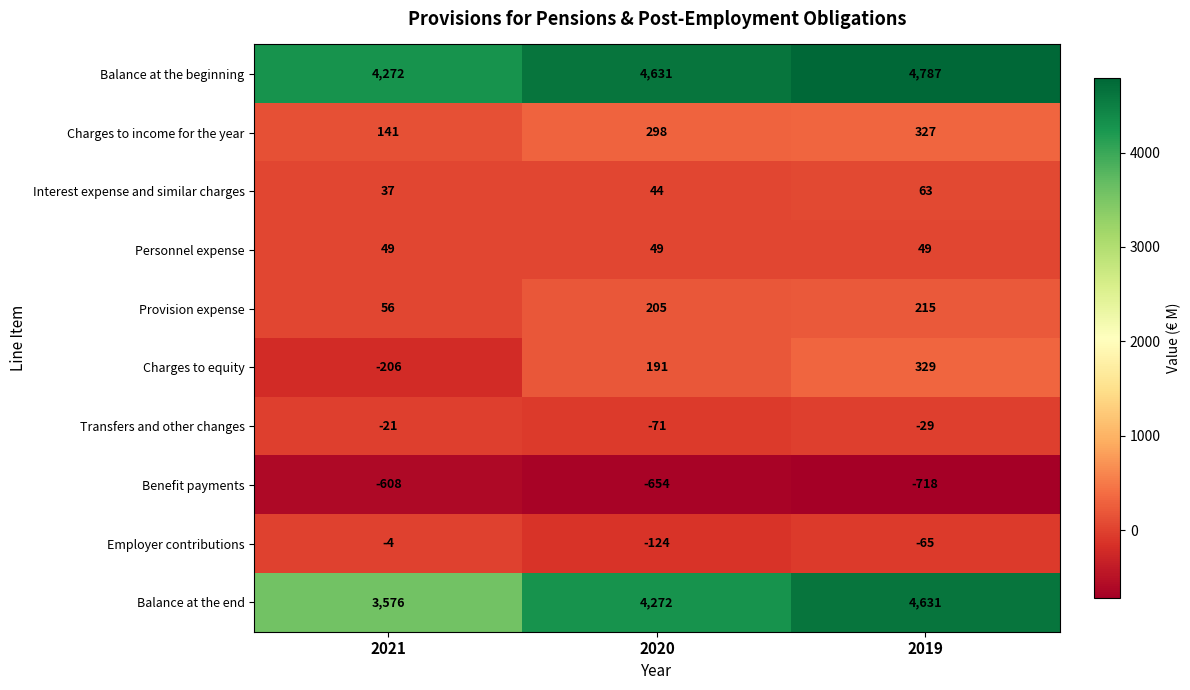

Reading left to right, what are all the values shown in this chart?

Balance at the beginning: 4272	4631	4787
Charges to income for the year: 141	298	327
Interest expense and similar charges: 37	44	63
Personnel expense: 49	49	49
Provision expense: 56	205	215
Charges to equity: -206	191	329
Transfers and other changes: -21	-71	-29
Benefit payments: -608	-654	-718
Employer contributions: -4	-124	-65
Balance at the end: 3576	4272	4631